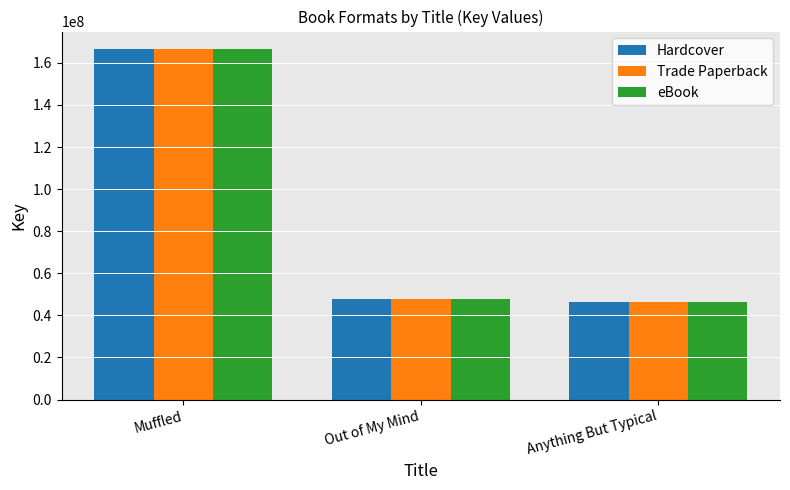

What is the difference between the second highest and minimum values in the eBook series?

1262846